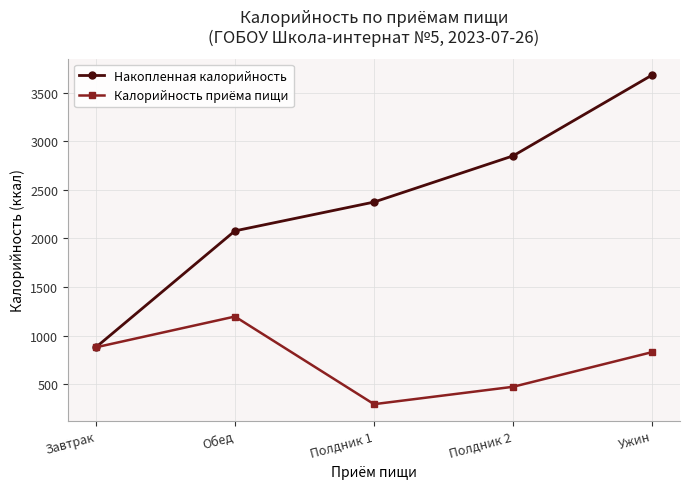

How many lines are shown in the chart?

2